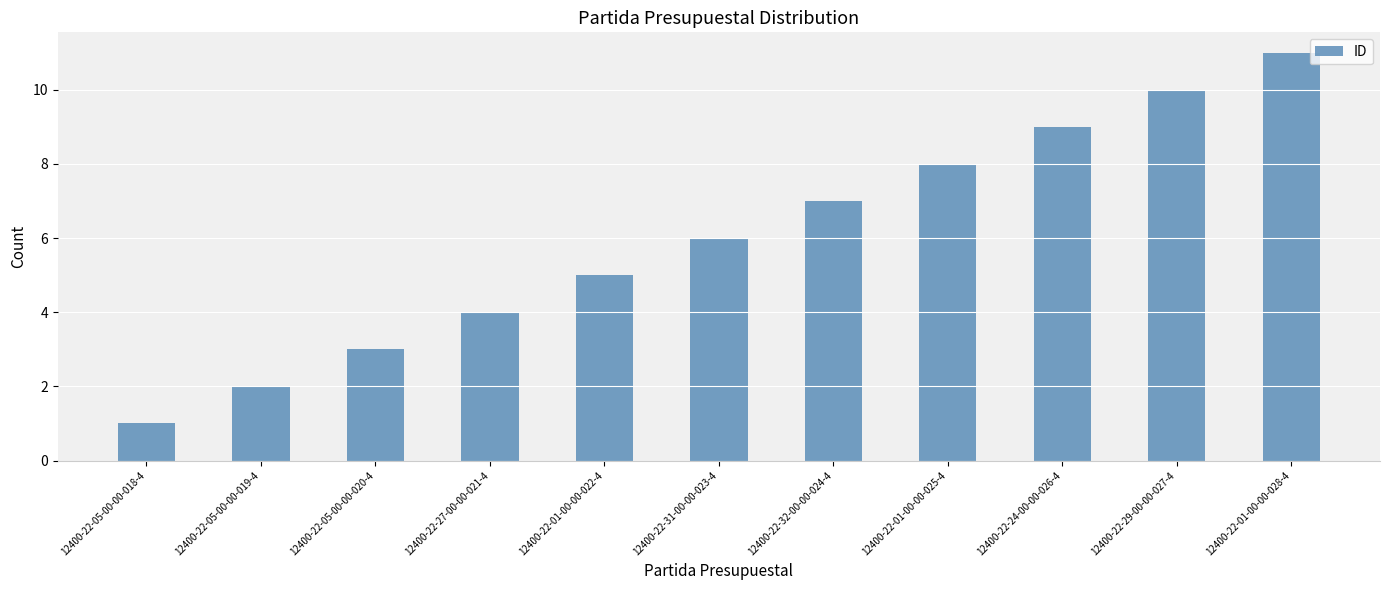

Between 12400-22-05-00-00-020-4 and 12400-22-01-00-00-022-4, which is larger?

12400-22-01-00-00-022-4